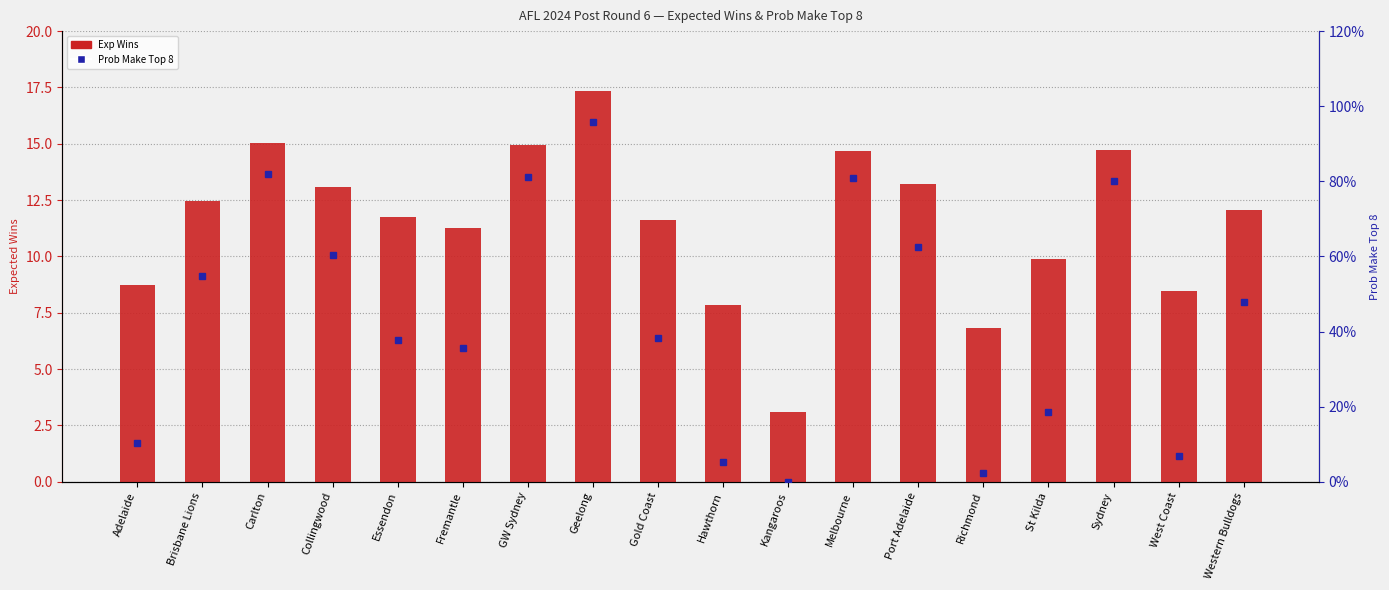

At which label does Exp Wins reach its peak?

Geelong